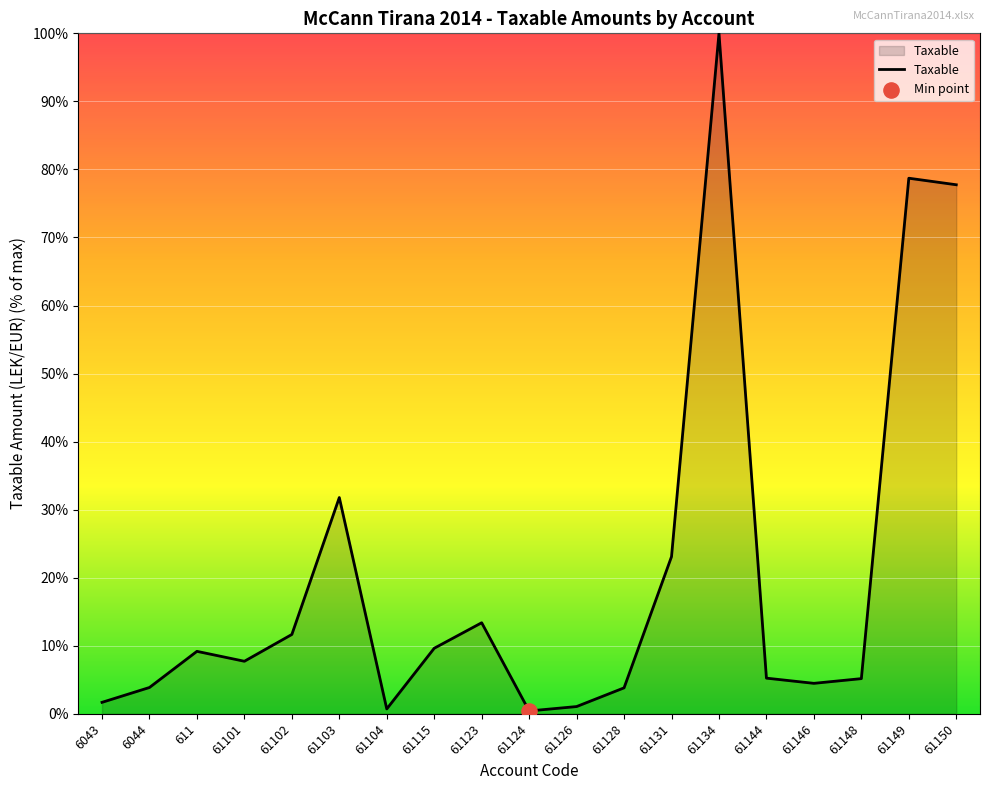

What is the change in value from 61115 to 61124?

-9.2